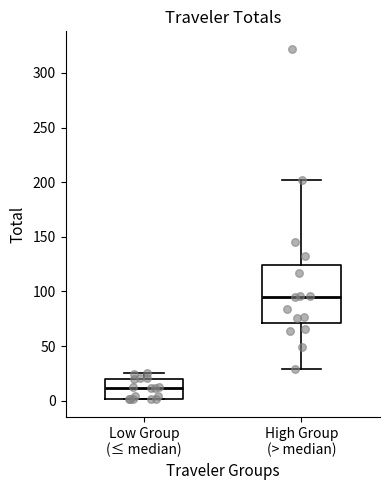

Reading left to right, transcribe this box plot: for each box, give where its median line is, the range the box spans, and where its two whiskers end, as read against the y-axis. The values are not printed on the chart, so give them approximately, as read against the axis.

Low Group (≤ median): median 10, box 0 to 20, whiskers 0 to 25
High Group (> median): median 95, box 70 to 125, whiskers 30 to 200